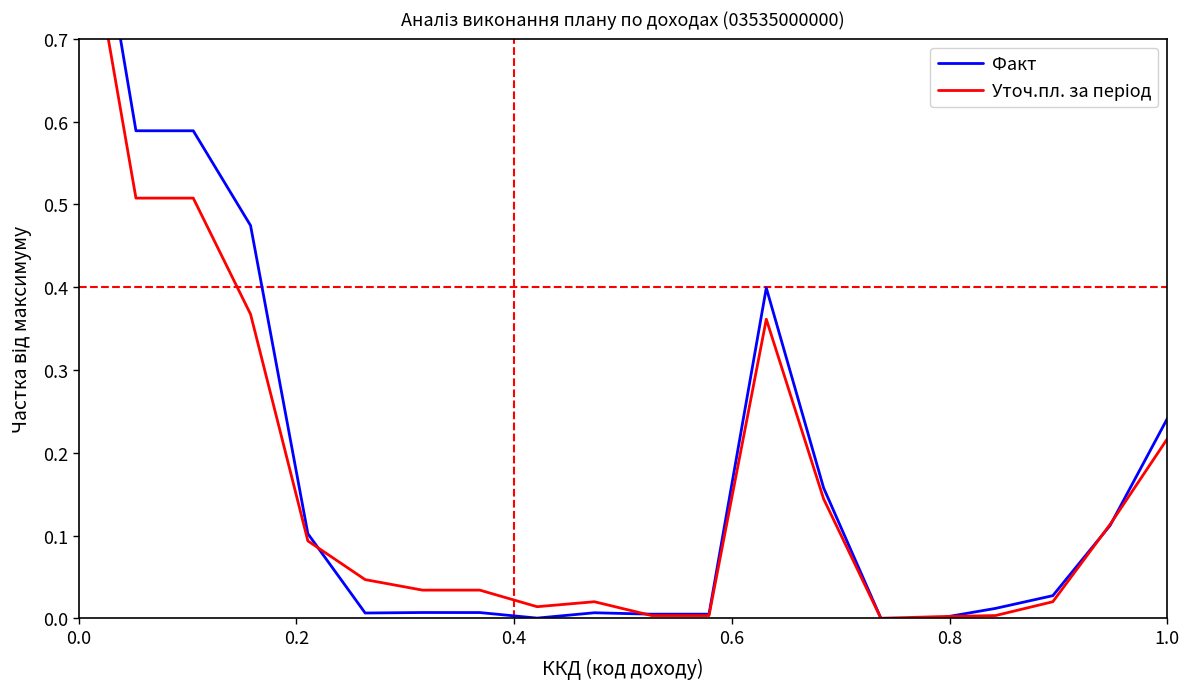

Does the chart have visible grid lines?

No